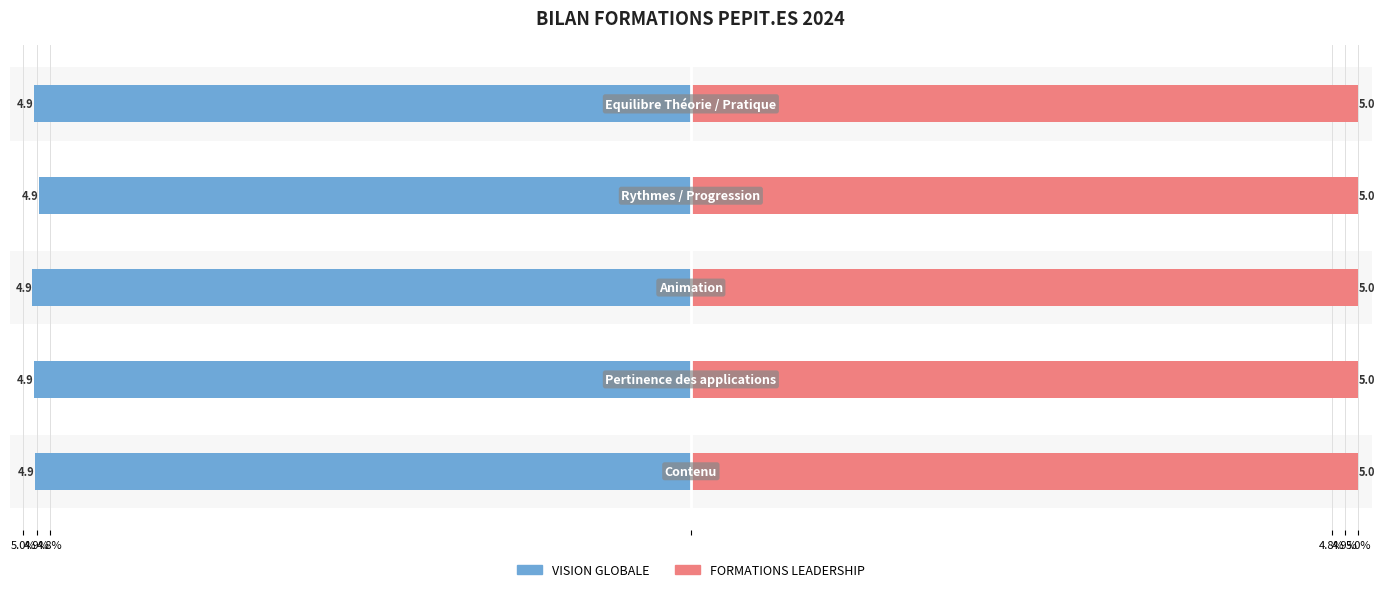

Is the value of VISION GLOBALE at 4.9% greater than the value of FORMATIONS LEADERSHIP at 5.0%?

No